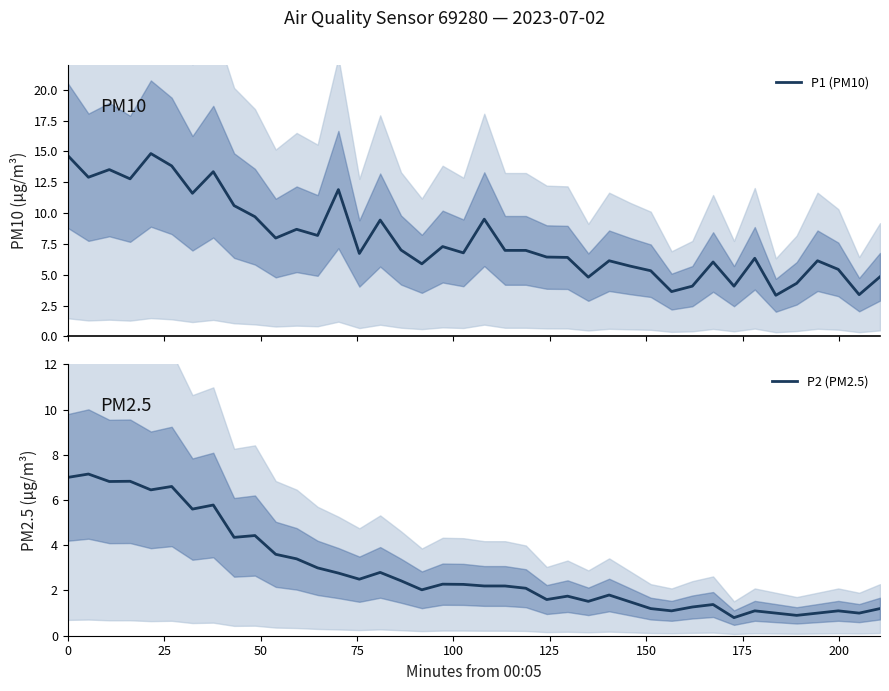

What is the lowest value of the P1 (PM10) series?

3.3